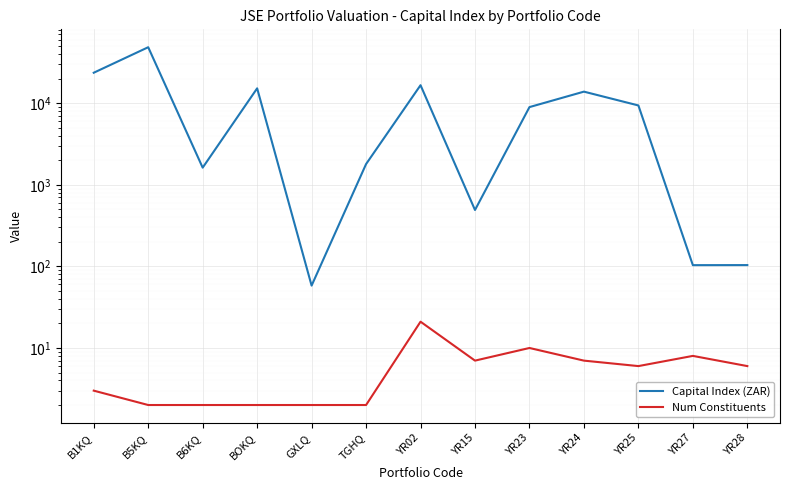

What is the label of the 4th point from the right?

YR24